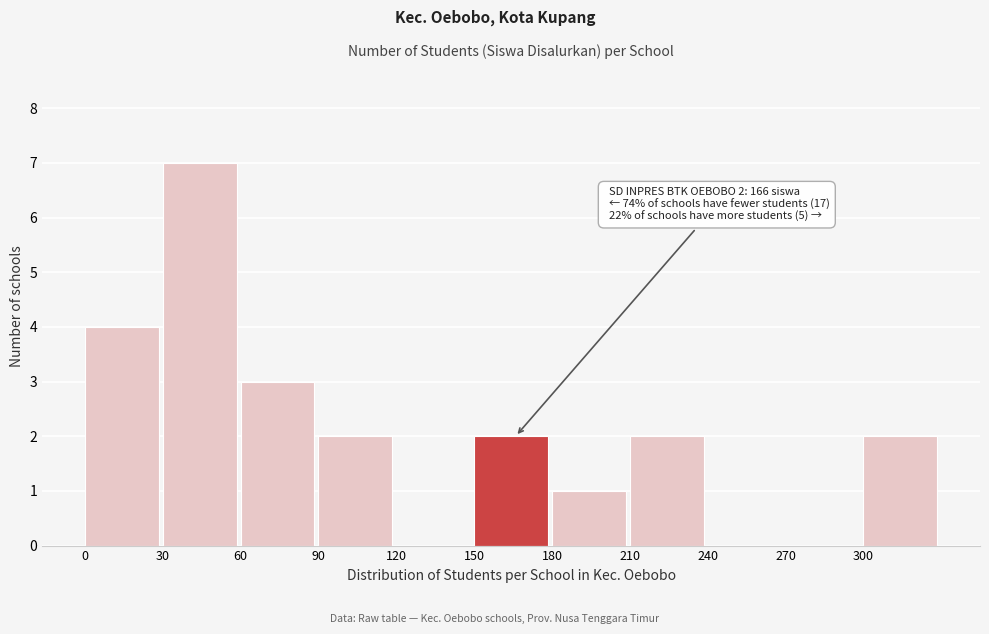

Which range on the x-axis has the tallest bar?

30 to 60